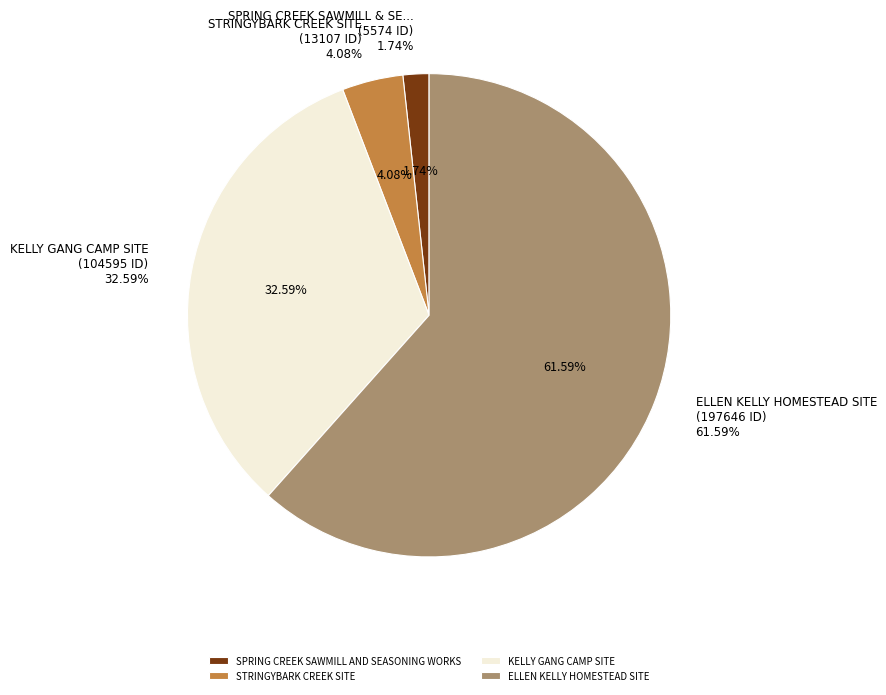

Rank the categories by value from lowest to highest.

SPRING CREEK SAWMILL AND SEASONING WORKS, STRINGYBARK CREEK SITE, KELLY GANG CAMP SITE, ELLEN KELLY HOMESTEAD SITE